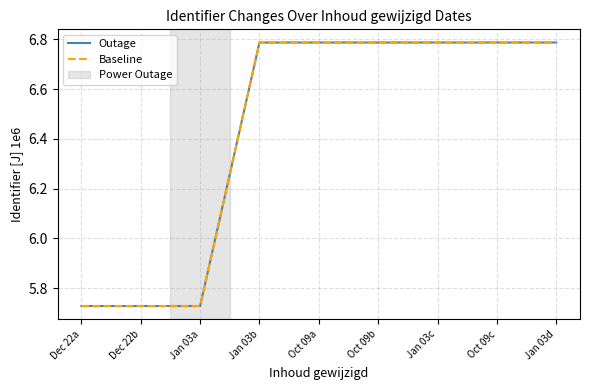

Is the value of Baseline at Jan 03b greater than the value of Outage at Dec 22a?

Yes